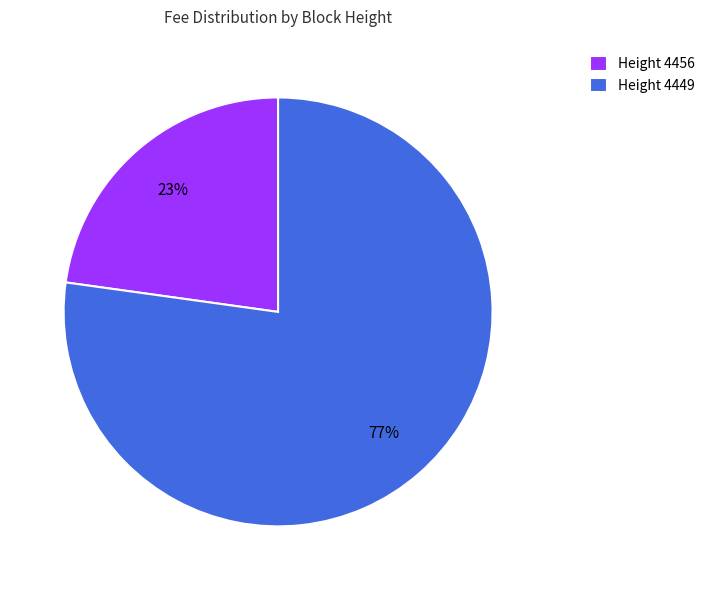

How many slices are in this pie chart?

2